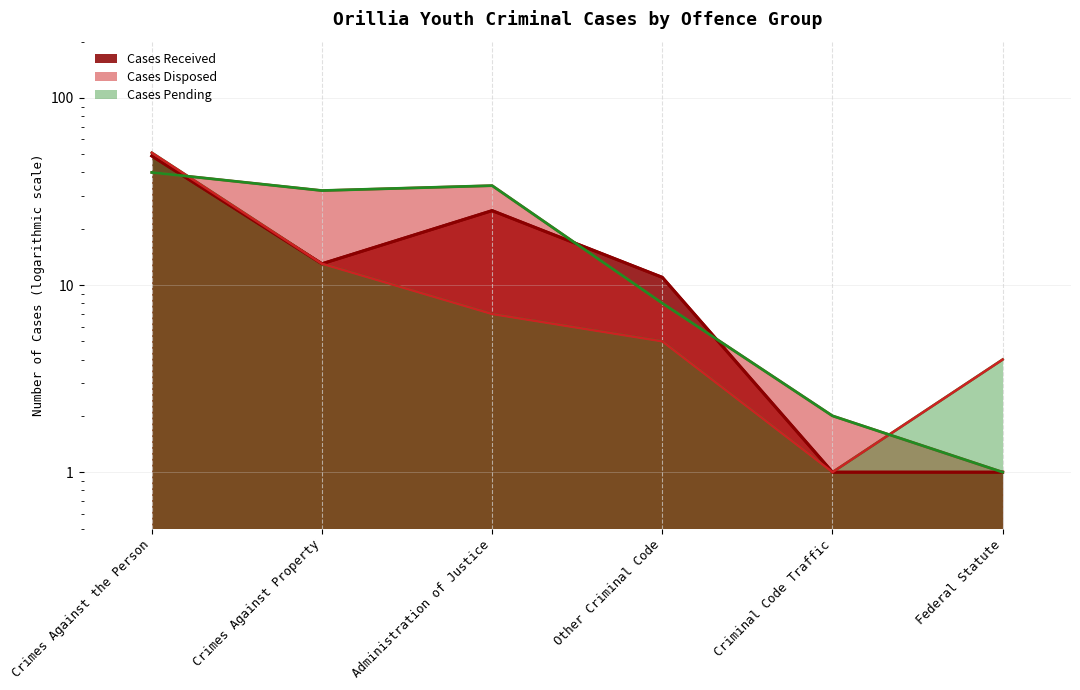

Reading left to right, what are all the values shown in this chart?

Cases Received: 49	13	25	11	1	1
Cases Pending: 51	13	7	5	1	4
Cases Disposed: 40	32	34	8	2	1